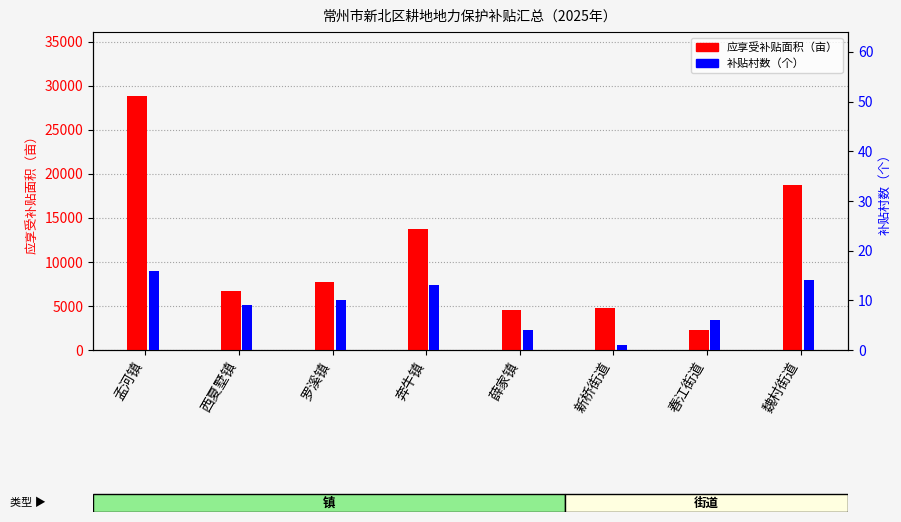

The 补贴村数（个） series shows 14.9 at 罗溪镇. True or false?

False